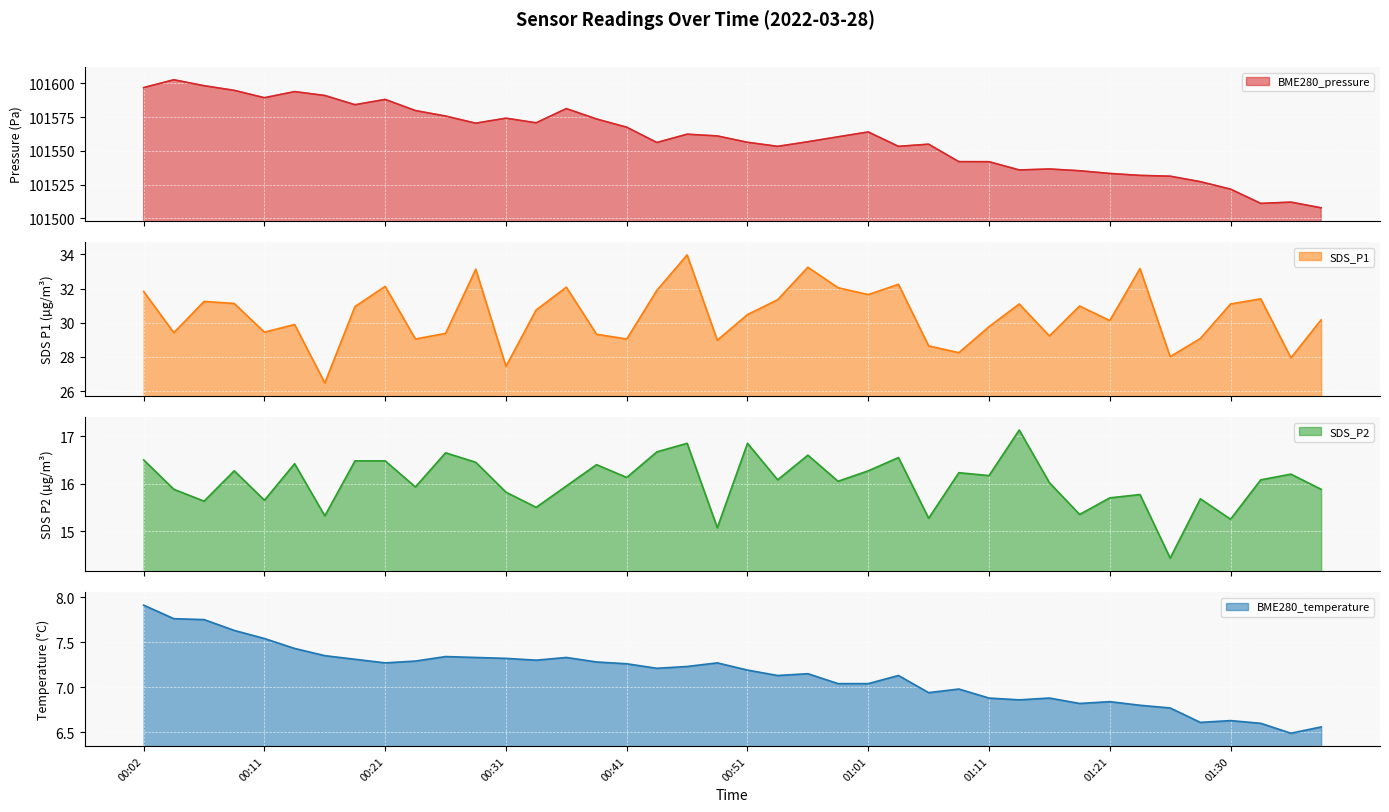

Which label corresponds to the smallest value in the chart?

01:35